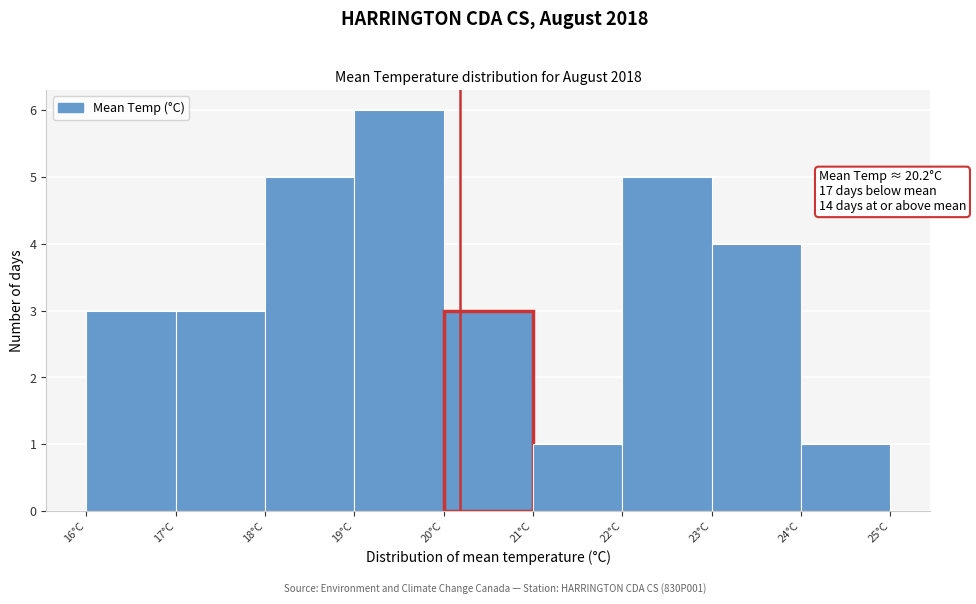

Over which range of the x-axis is the bar tallest?

19 to 20